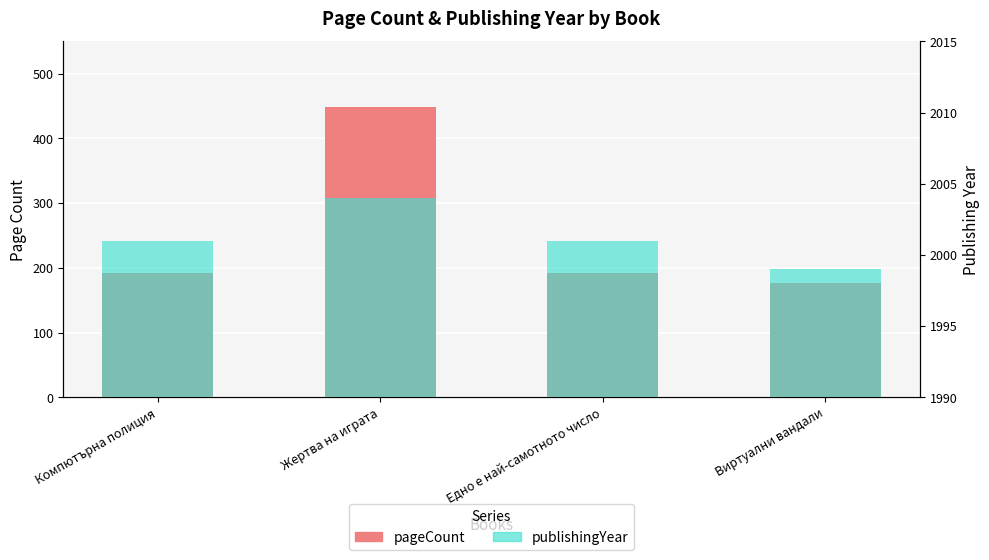

What position from the right is Едно е най-самотното число?

2